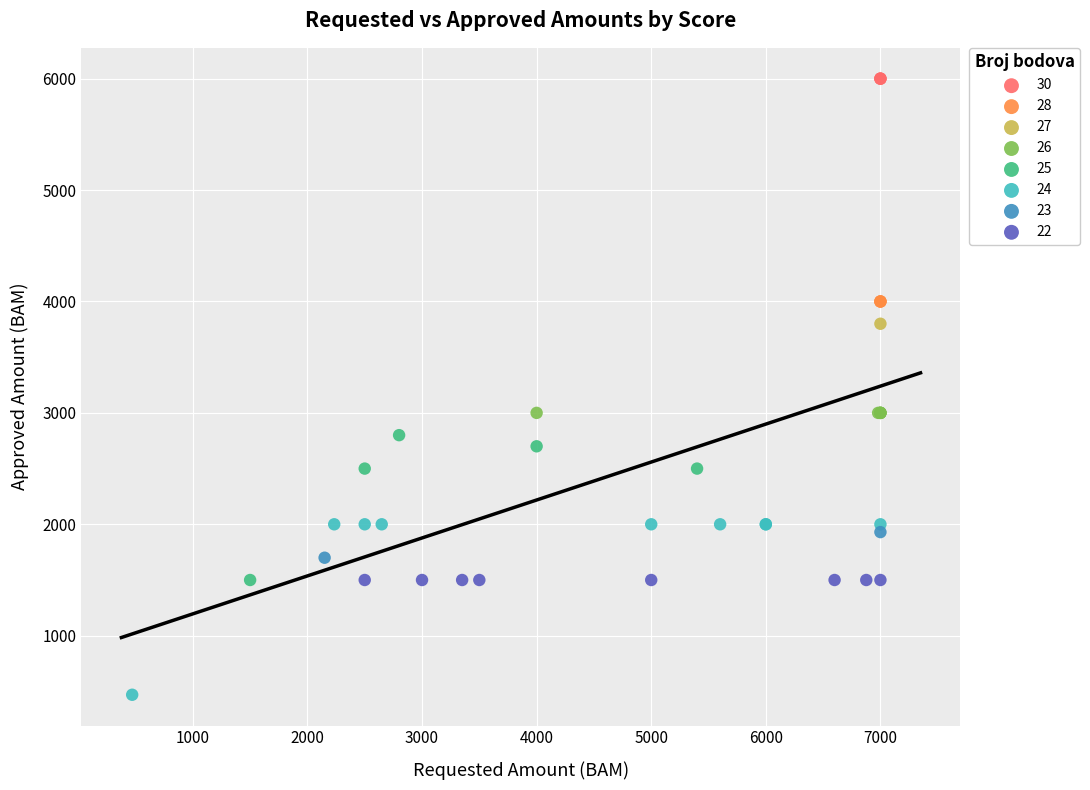

What are all the series names shown in the legend?

30, 28, 27, 26, 25, 24, 23, 22